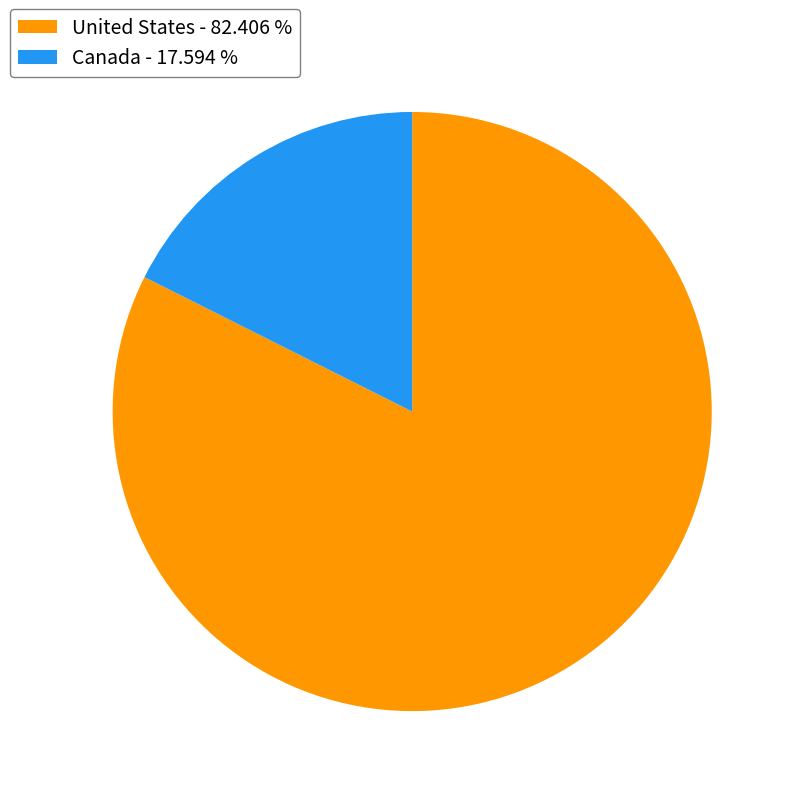

How many segments does this pie chart have?

2